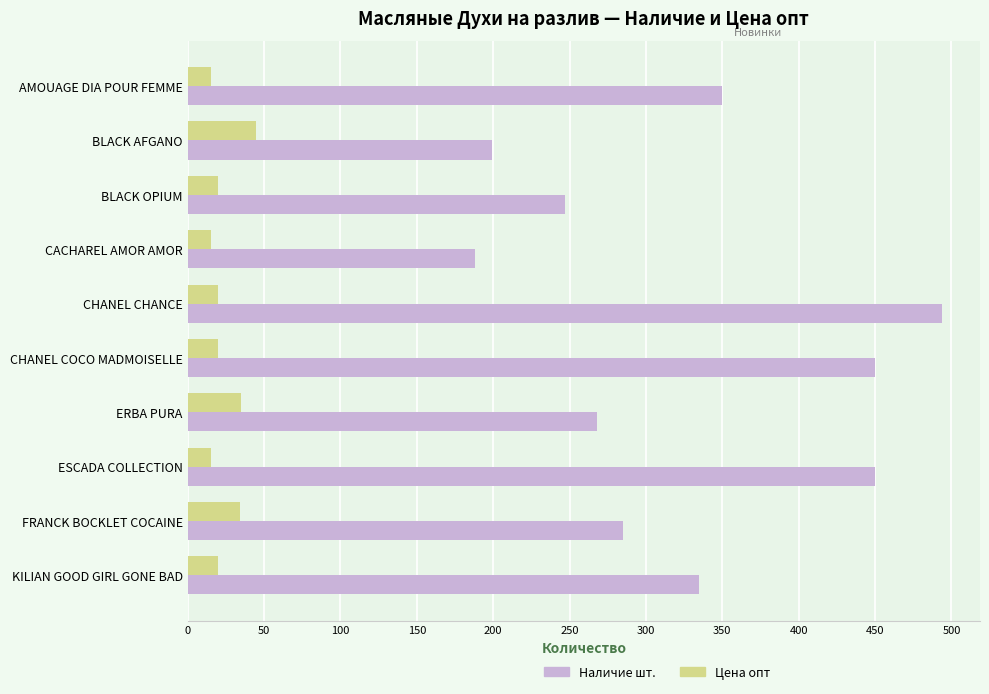

Is it true that Цена опт equals 20 at BLACK OPIUM?

True